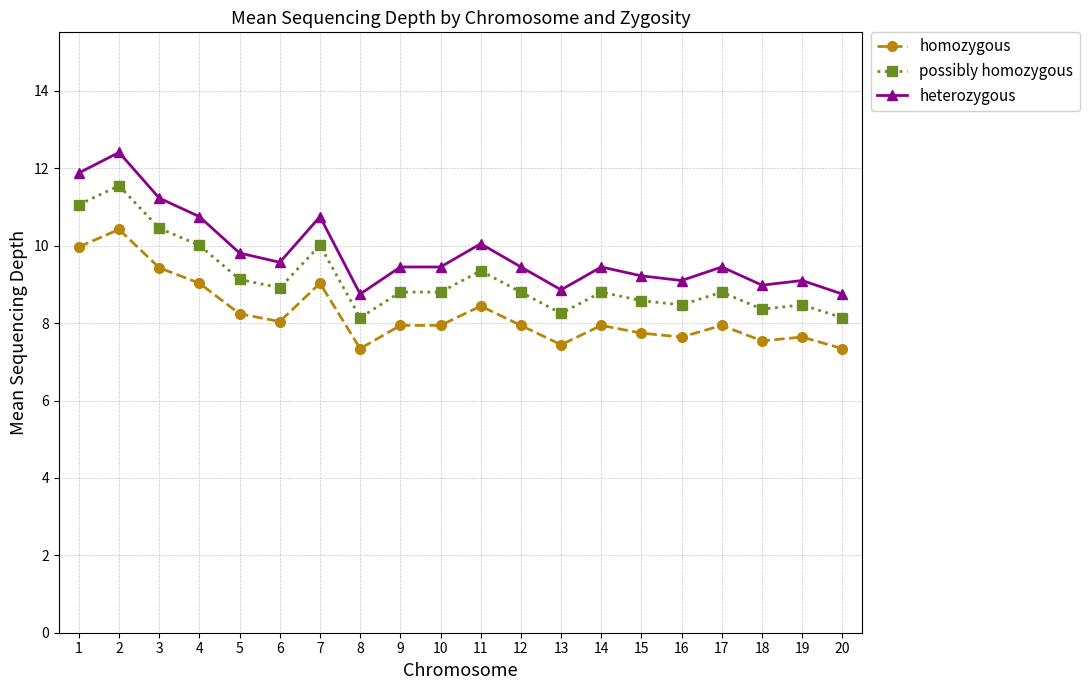

True or false: possibly homozygous and homozygous cross at least once.

False